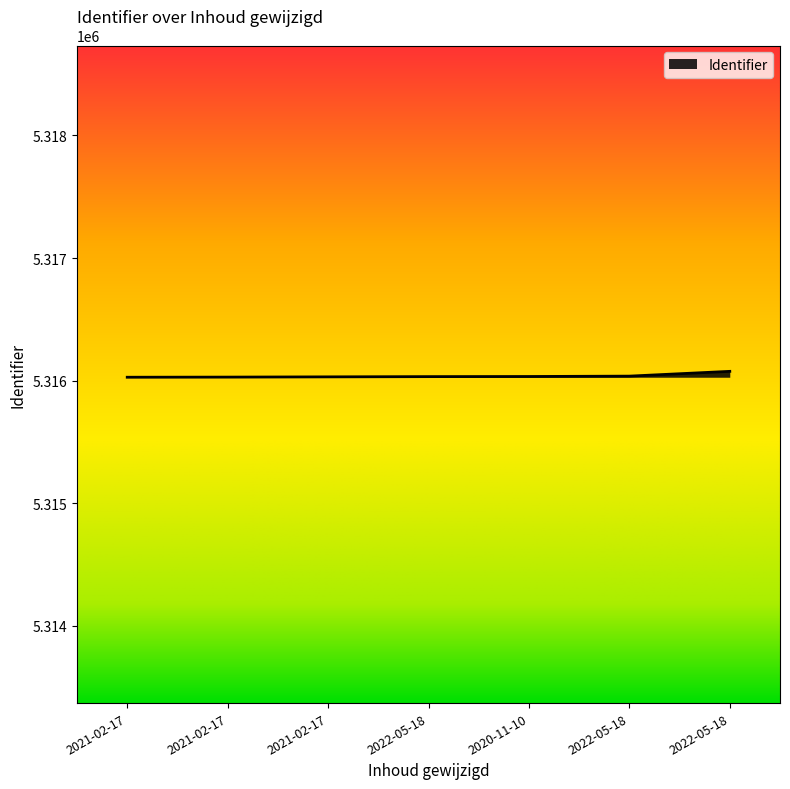

How many lines are shown in the chart?

1